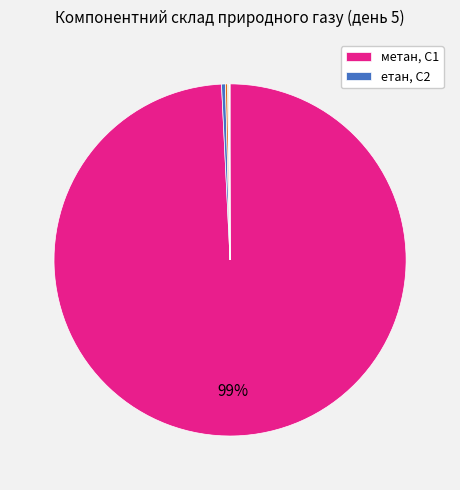

Is there a majority slice in this chart?

Yes